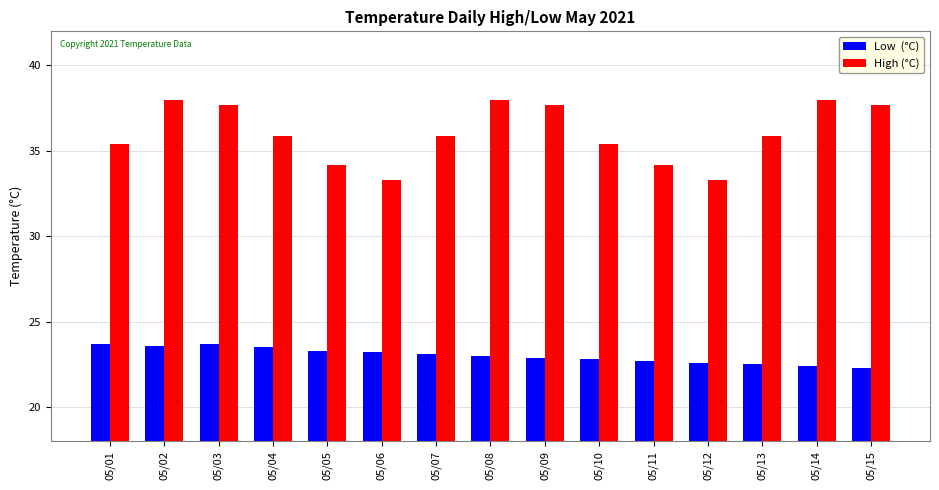

What is the minimum value shown in the chart?

22.3